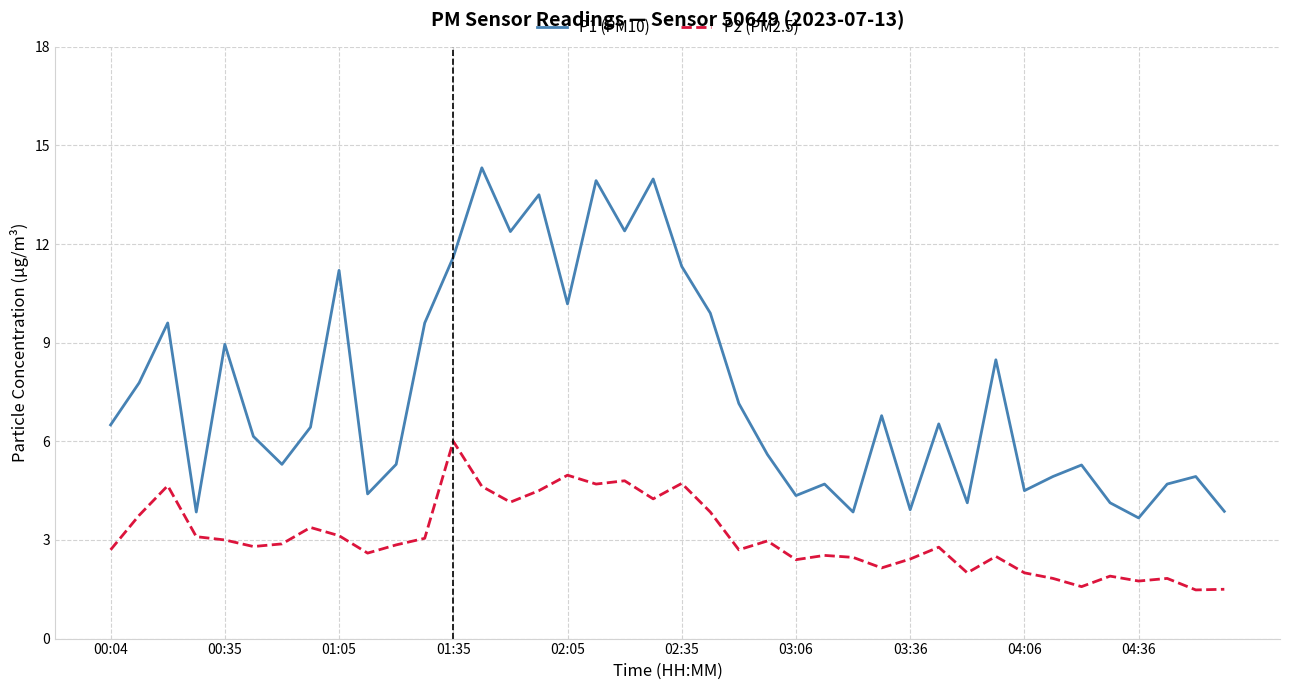

Does the chart display data point markers on the line(s)?

No